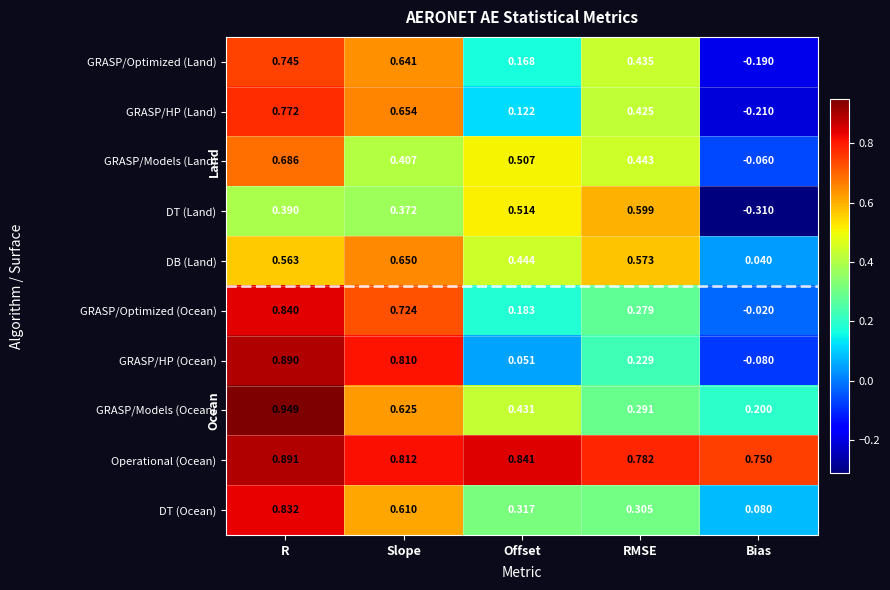

Is the value of DT (Land) at Offset greater than the value of GRASP/Models (Ocean) at RMSE?

Yes